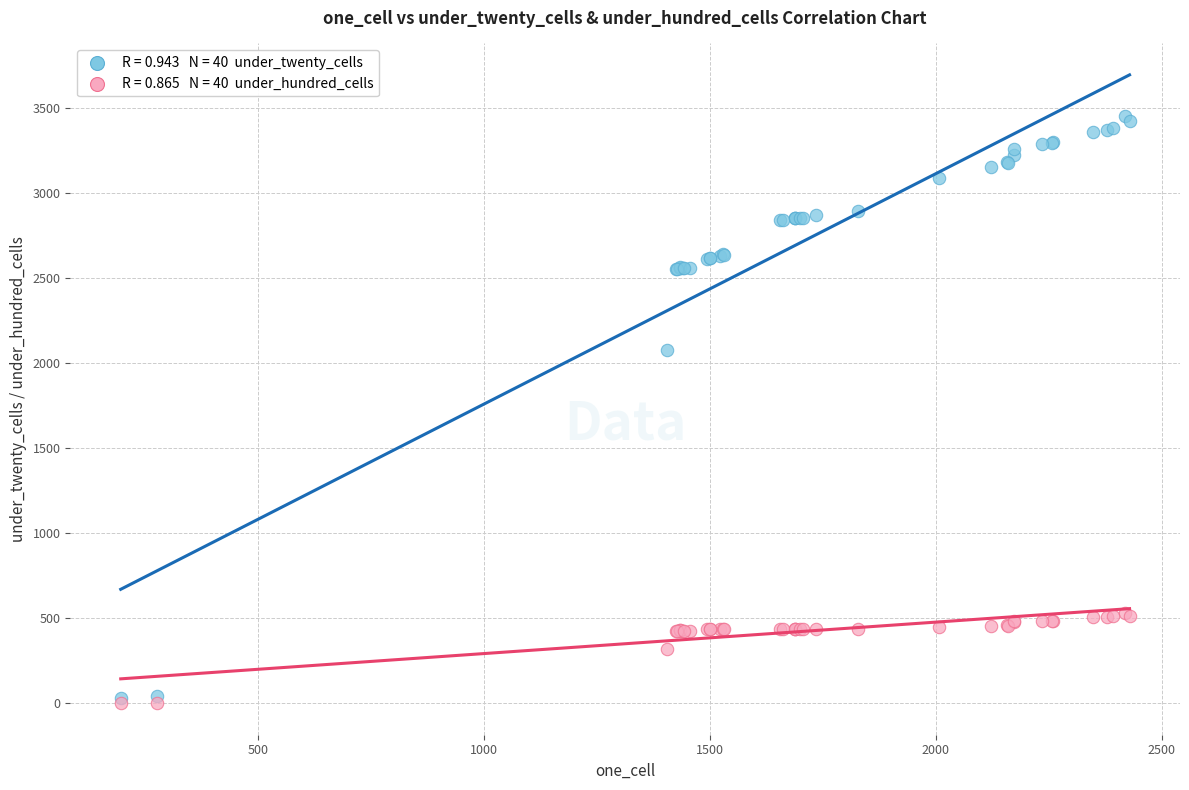

Across all series, what Y value is closest to 1728?

2078